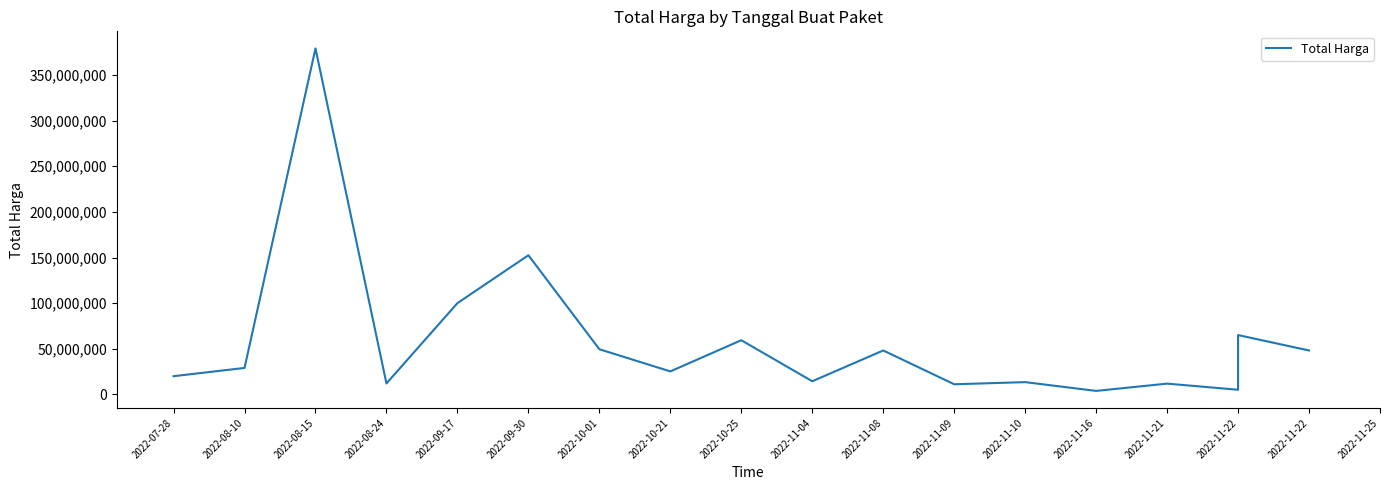

At which label does the data first exceed 29000000?

2022-08-15